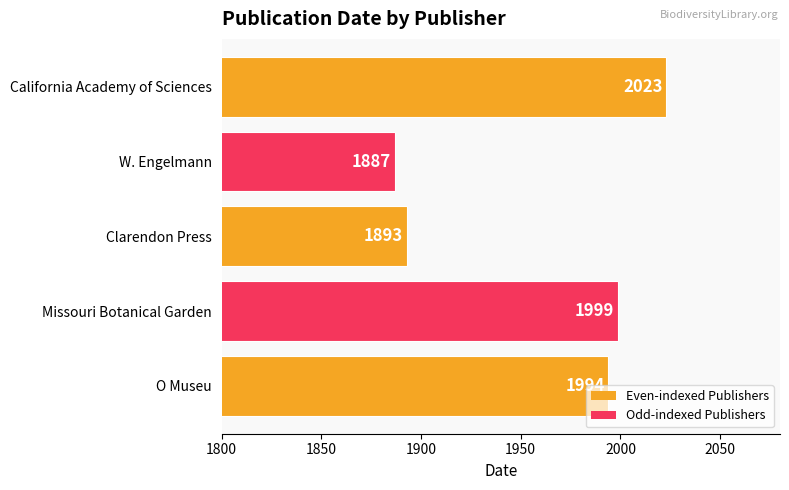

The chart shows a value of 591 at Missouri Botanical Garden. True or false?

False